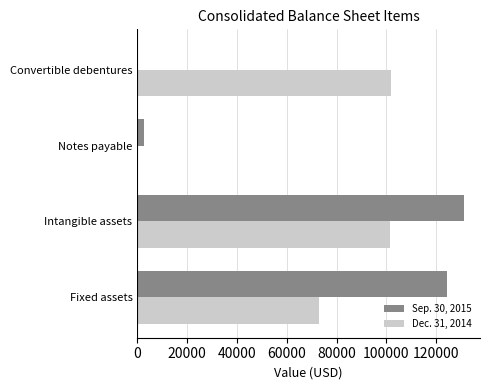

The Sep. 30, 2015 series shows 44096 at Convertible debentures. True or false?

False